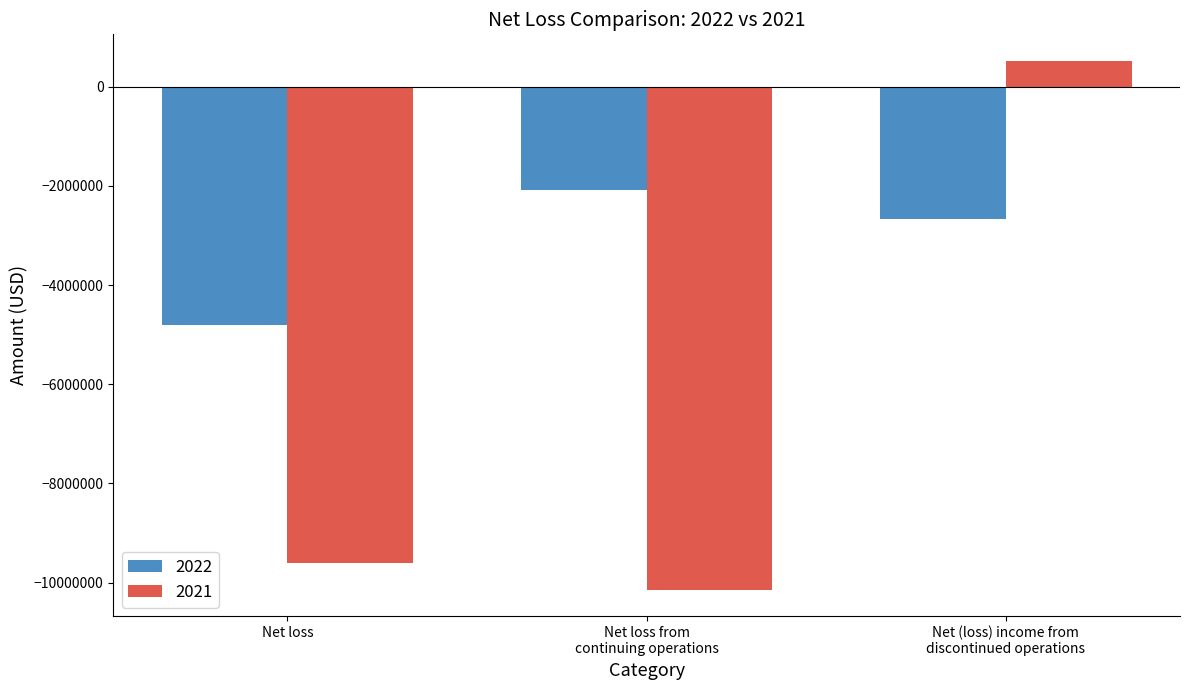

Reading left to right, transcribe all the data shown in this chart.

2022: -4812908	-2074329	-2662260
2021: -9616079	-10141123	522044